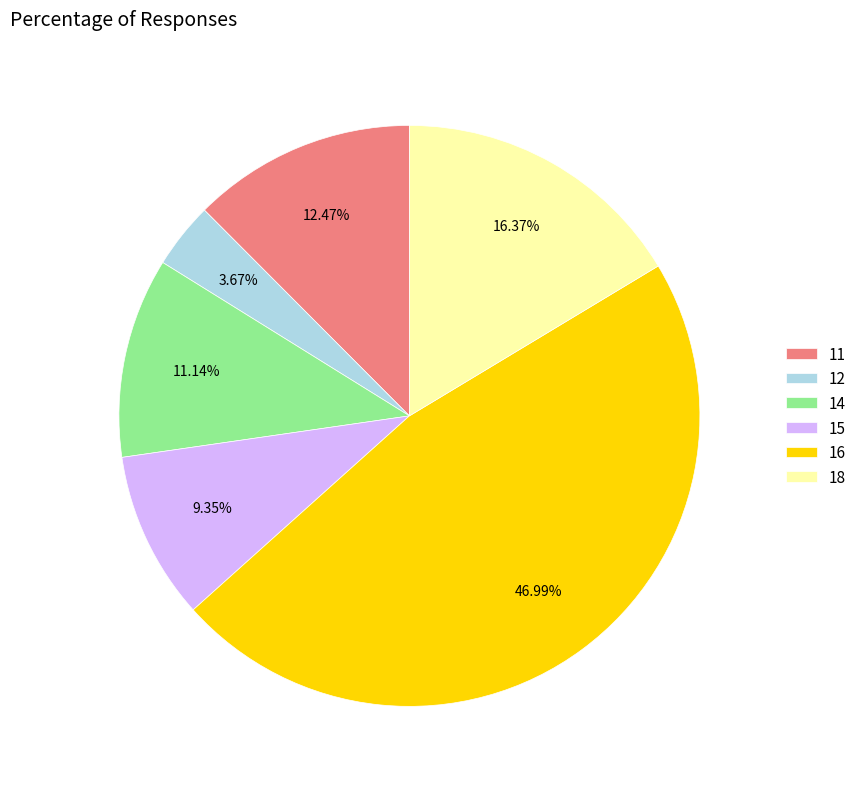

Is there any slice that represents more than half of the pie?

No